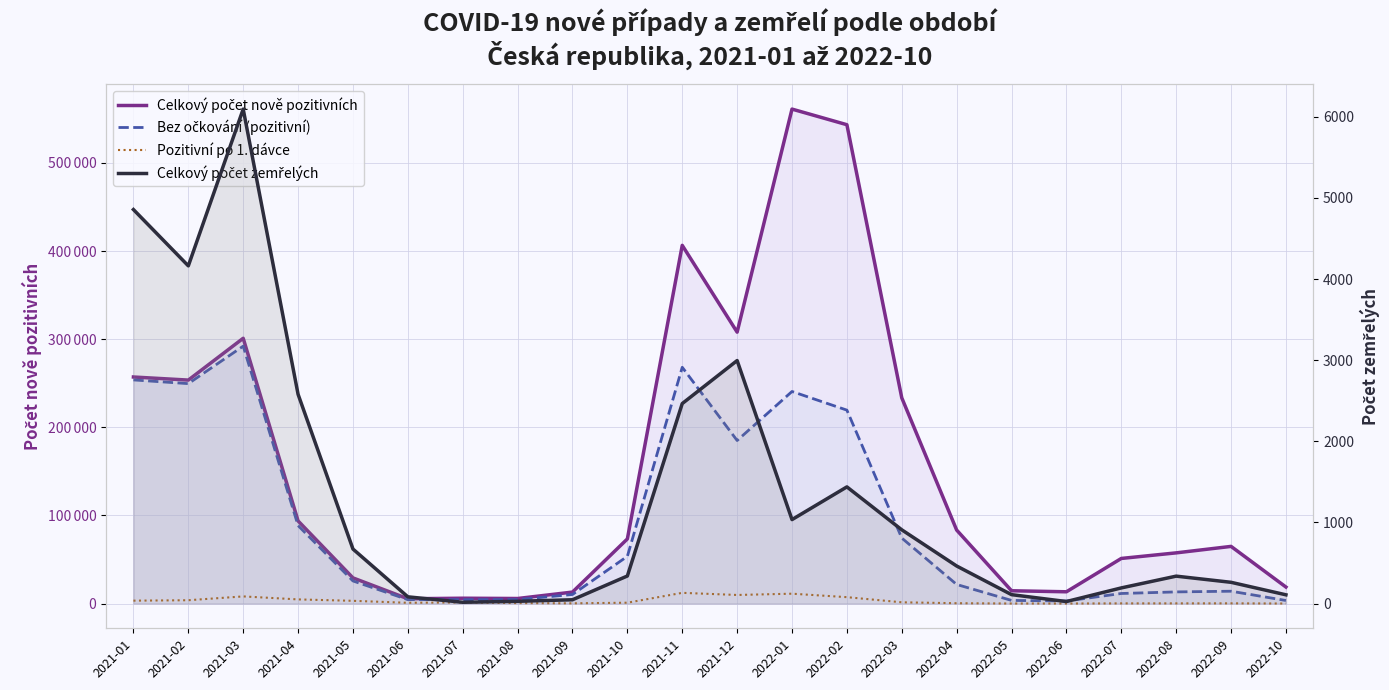

What is the difference between the highest and lowest values at 2022-02?

541854